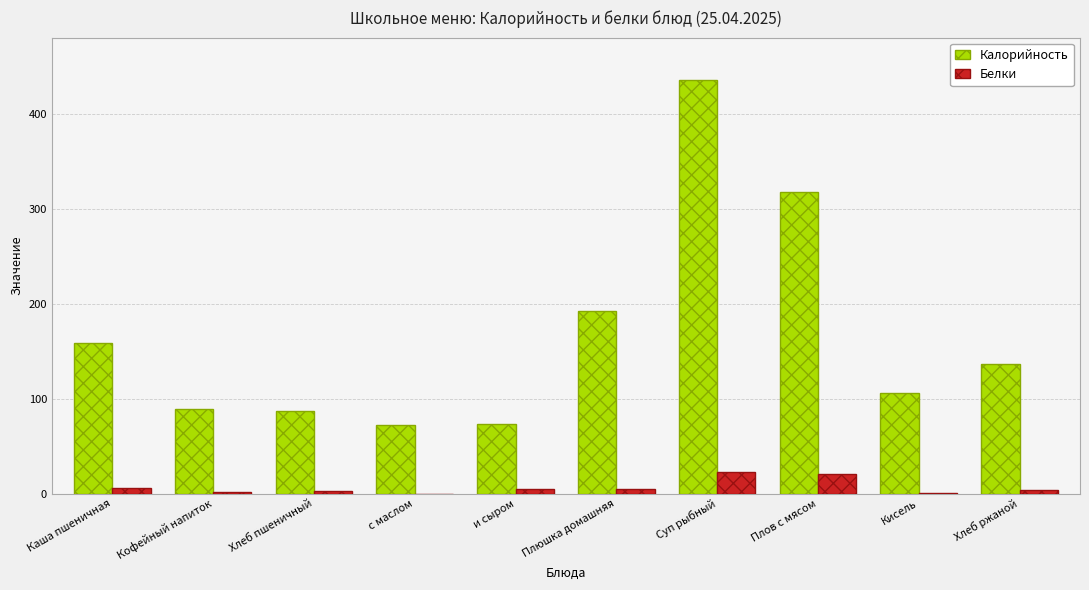

At which label does Калорийность reach its peak?

Суп рыбный